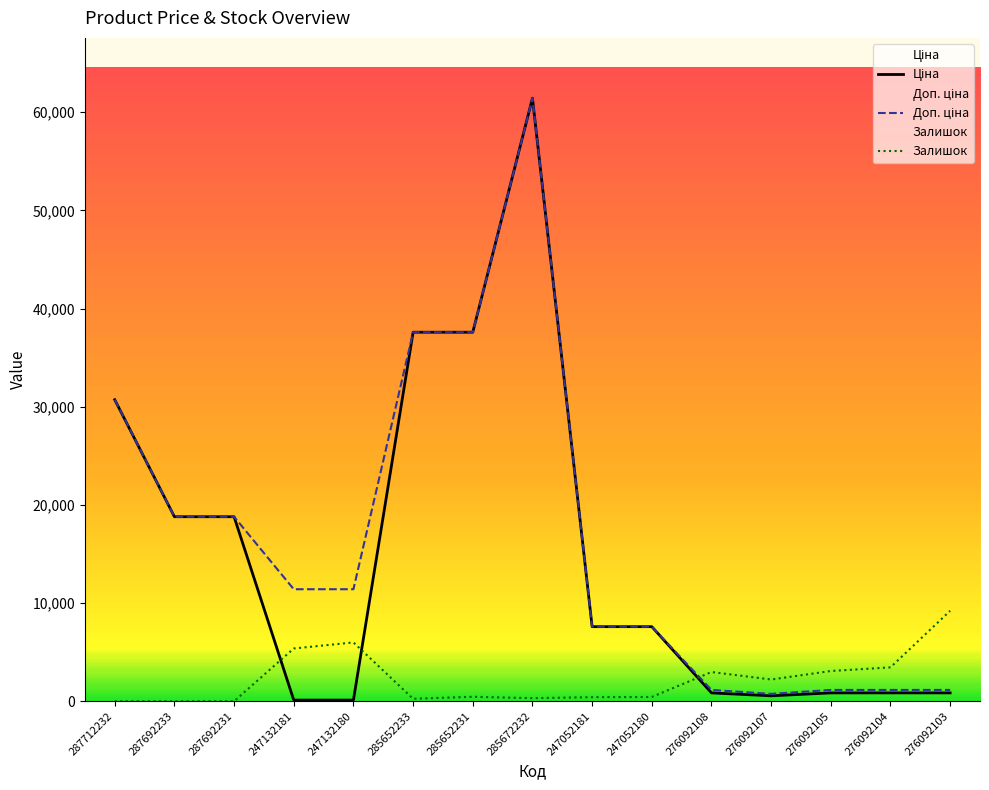

True or false: Доп. ціна and Ціна intersect in this chart.

False